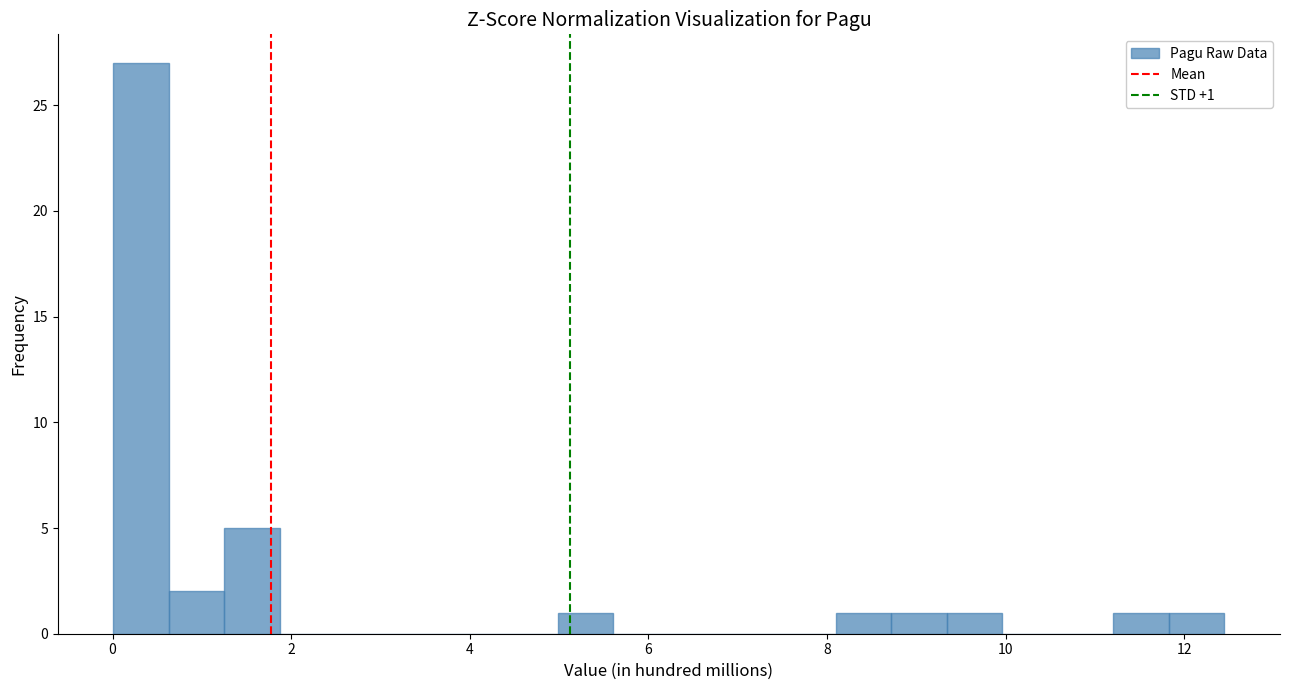

Around what value on the x-axis is the tallest bar? Give the approximate position of its centre, as read against the axis.

0.4